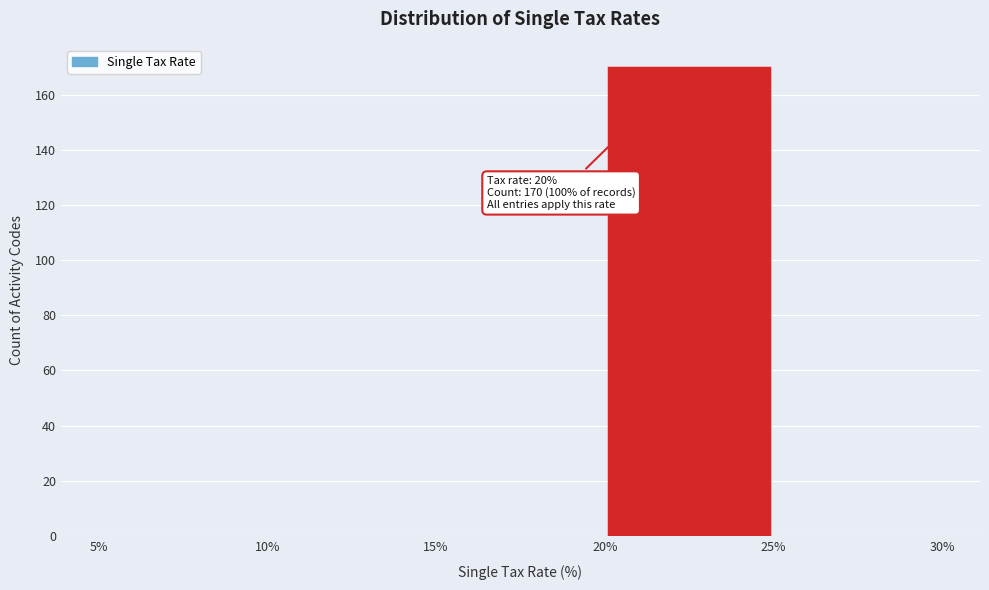

Which range on the x-axis has the tallest bar?

20% to 25%